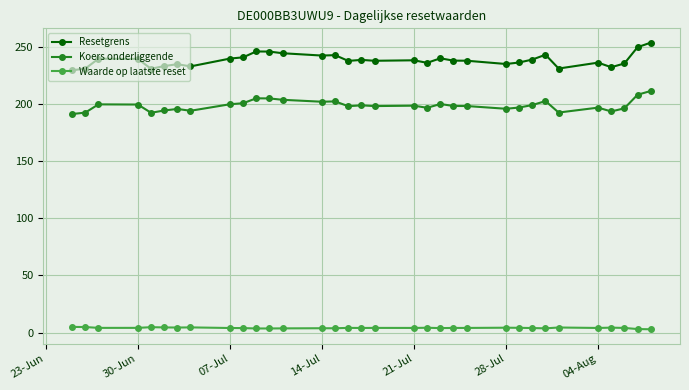

What is the maximum value for Koers onderliggende?

211.3